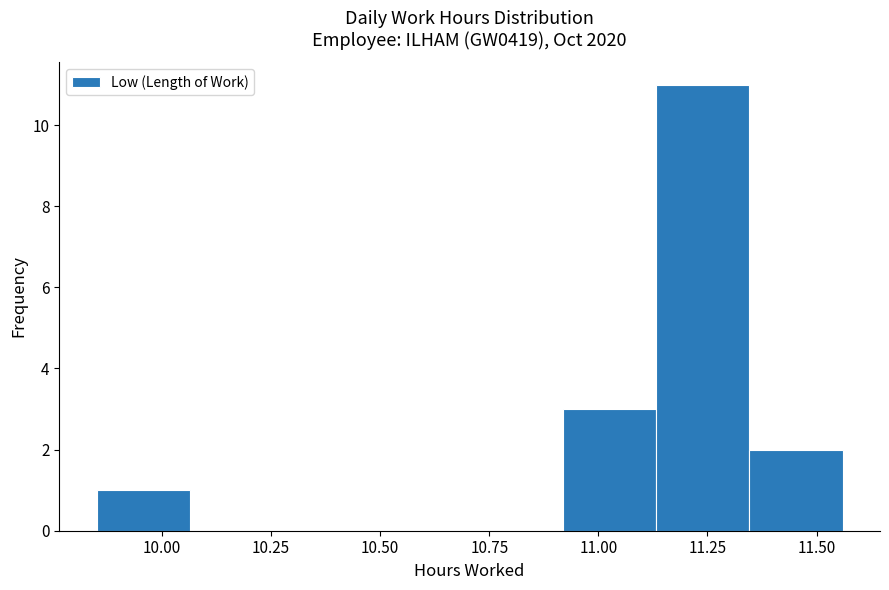

Reading left to right, transcribe this chart: for each bar, give the range it covers on the x-axis and its height. Neither the bar edges nor the heights are printed on the chart, so give them approximately, as read against the axes.

9.85 to 10.05: 1
10.05 to 10.30: 0
10.30 to 10.50: 0
10.50 to 10.70: 0
10.70 to 10.90: 0
10.90 to 11.15: 3
11.15 to 11.35: 11
11.35 to 11.55: 2